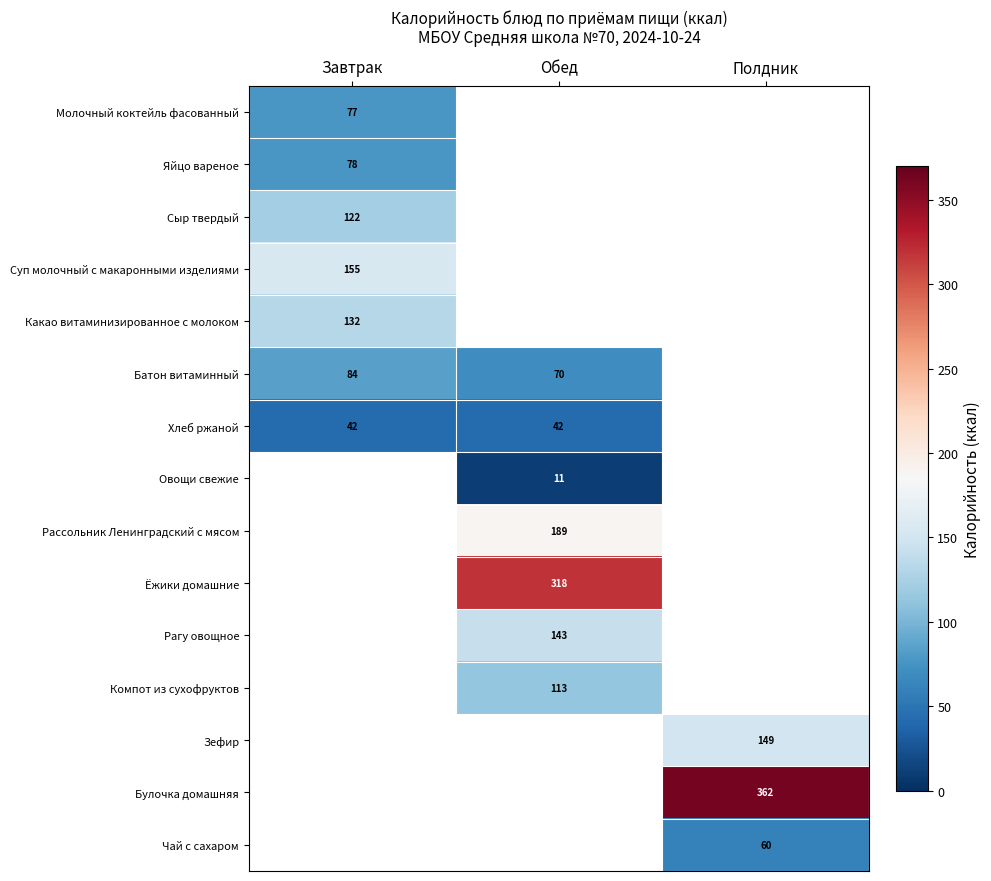

Count the number of data series in this chart.

15